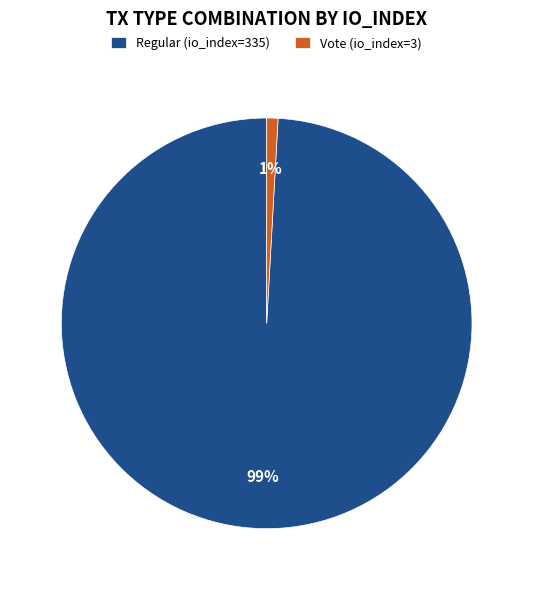

Which has a higher value, Regular (io_index=335) or Vote (io_index=3)?

Regular (io_index=335)